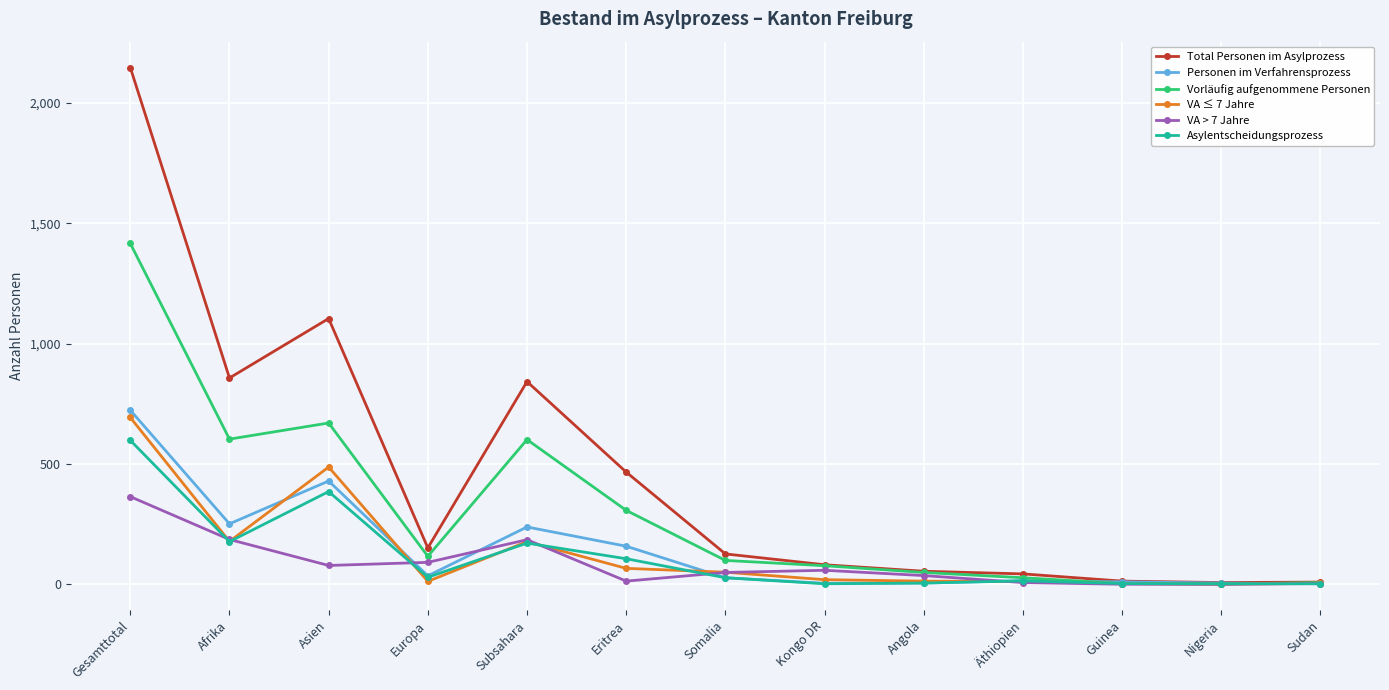

How many values in the VA > 7 Jahre series are below 49?

6